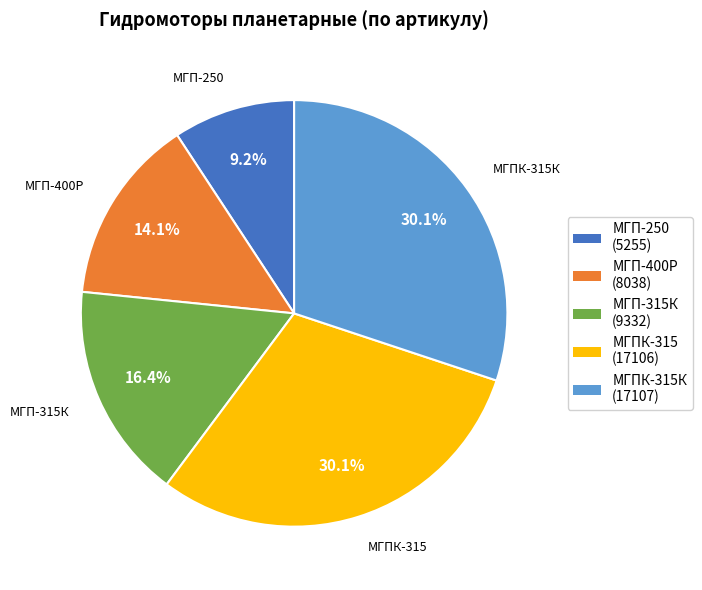

To the nearest percent, what percentage of the pie is МГП-250?

9%